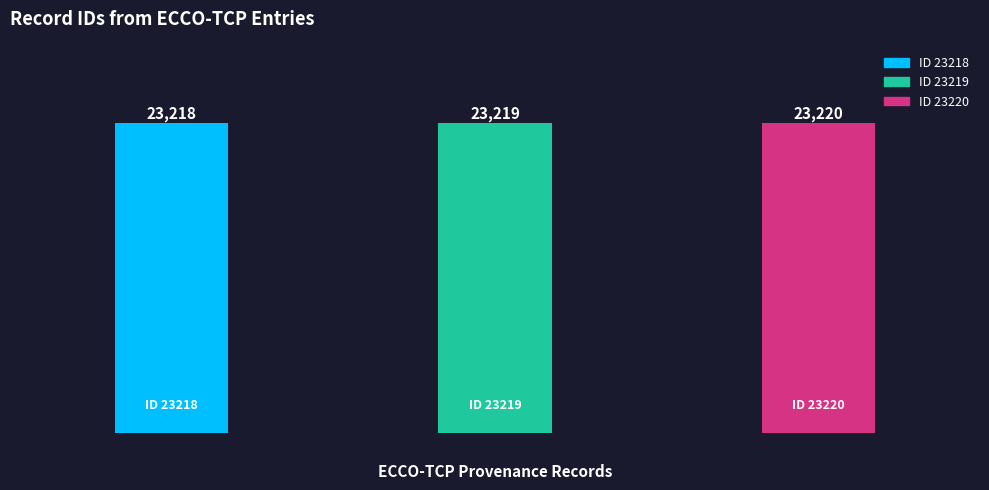

Which category has the lowest value across all series?

23218